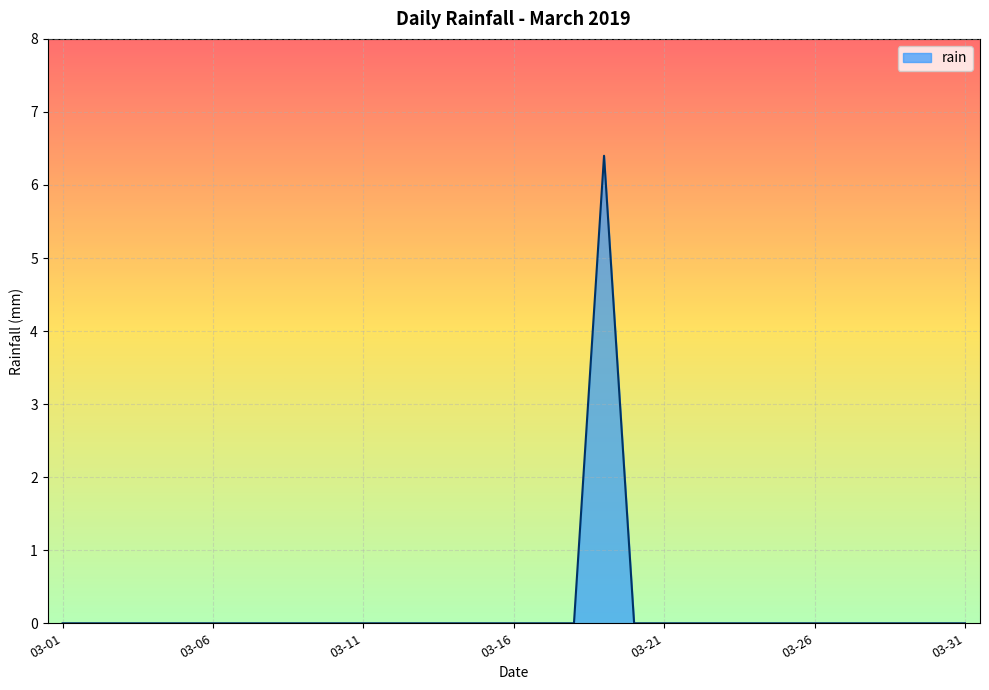

What is the difference between the maximum and minimum values?

6.4